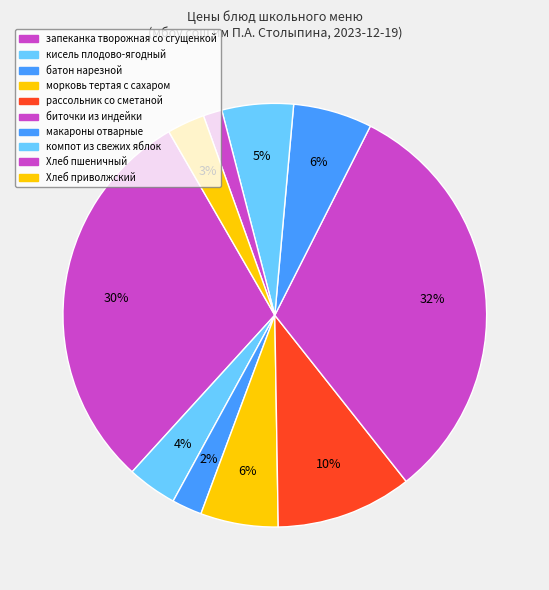

Does биточки из индейки represent more than half of the total?

No